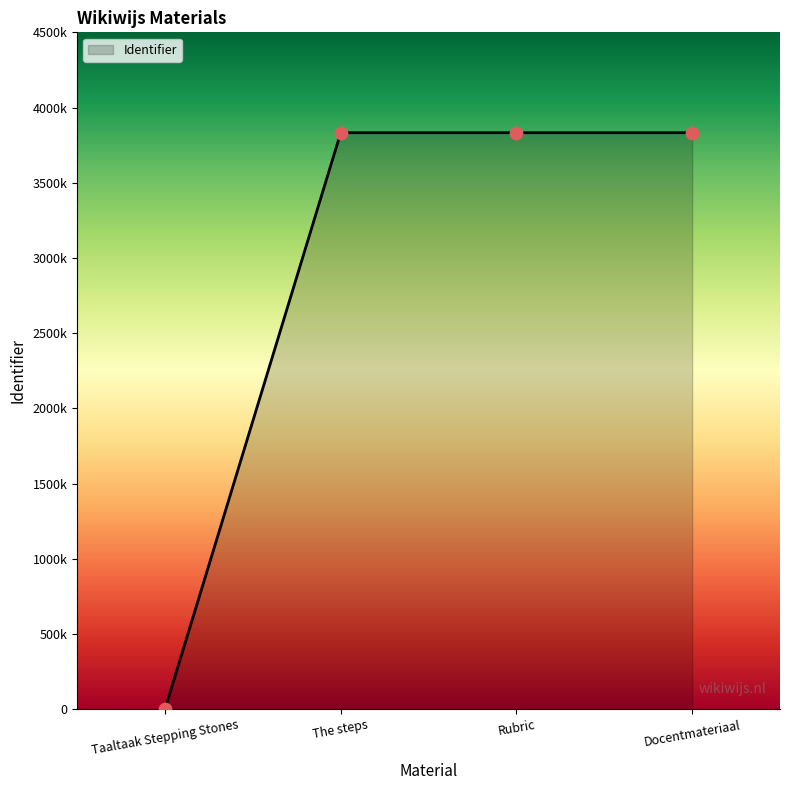

Between Taaltaak Stepping Stones and Rubric, which is larger?

Rubric